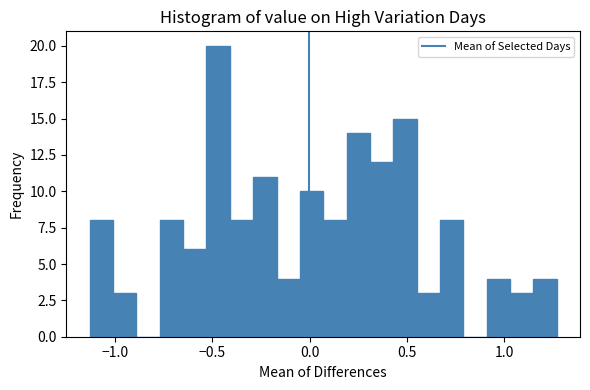

Read against the x-axis, roughly where is the centre of the tallest bar?

-0.45